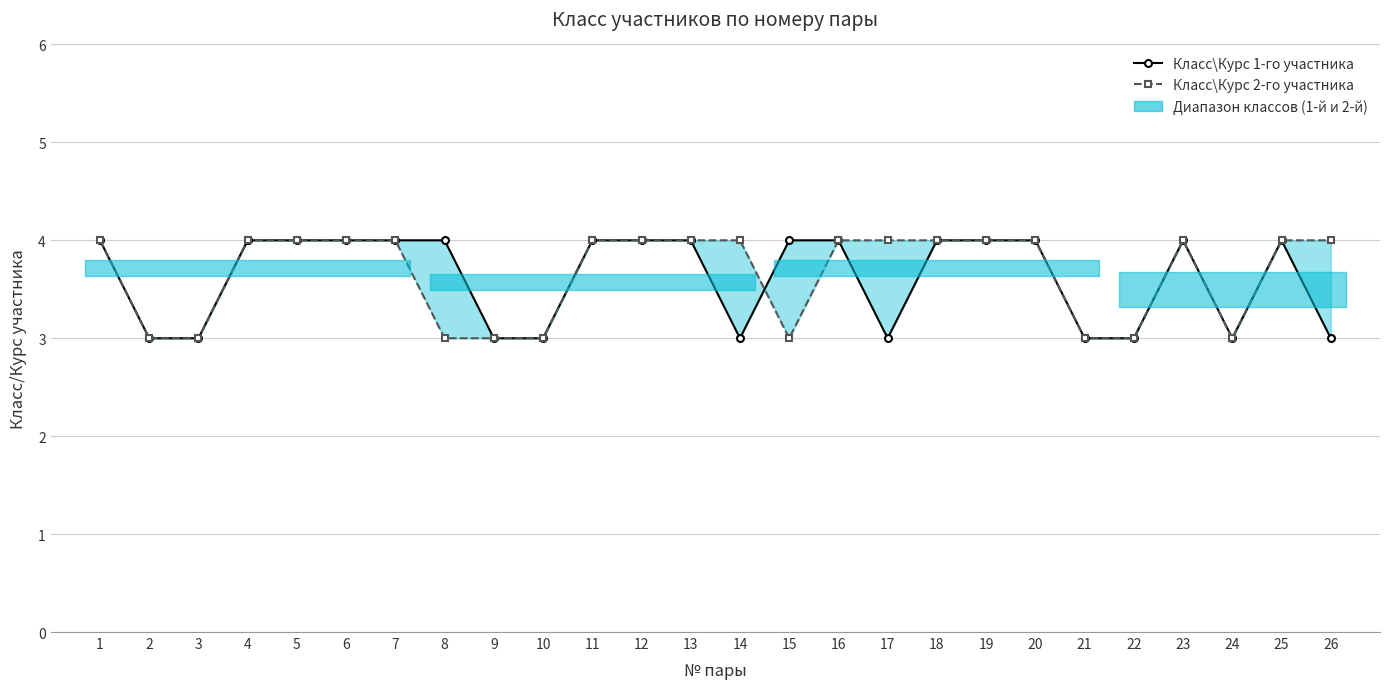

How many data points in Класс\Курс 2-го участника are less than 4?

9